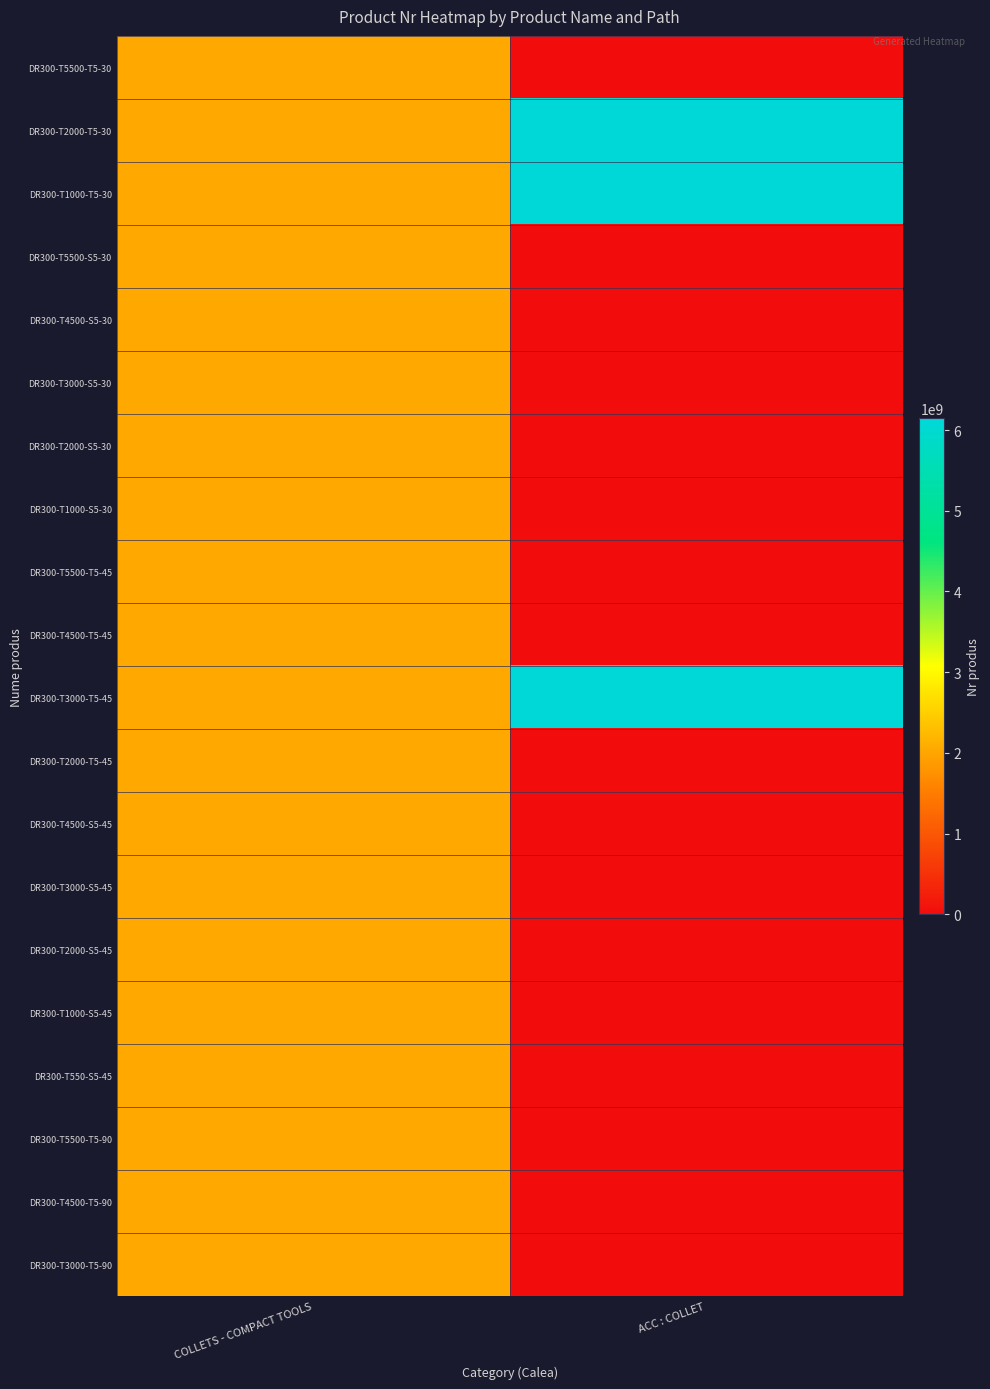

What is the spread (max minus min) of values at ACC : COLLET?

6151760740